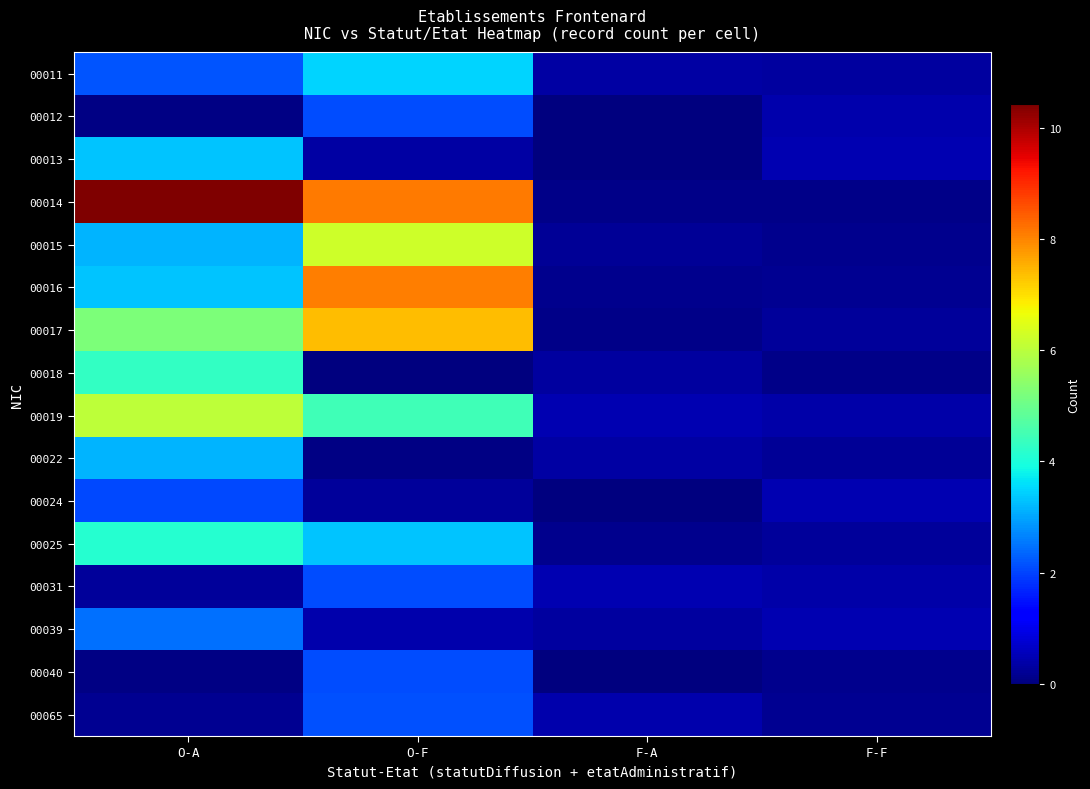

What is the greatest value displayed?

10.4